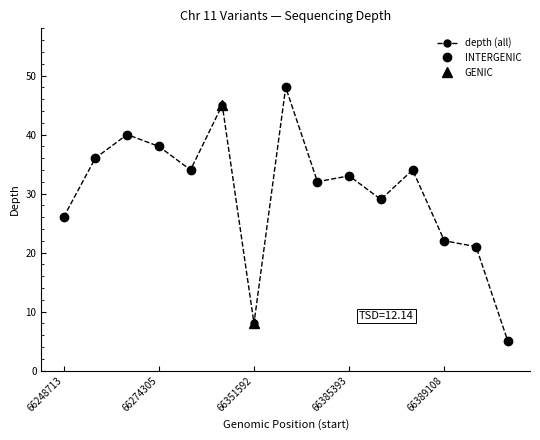

Which category has the lowest value across all series?

66450555